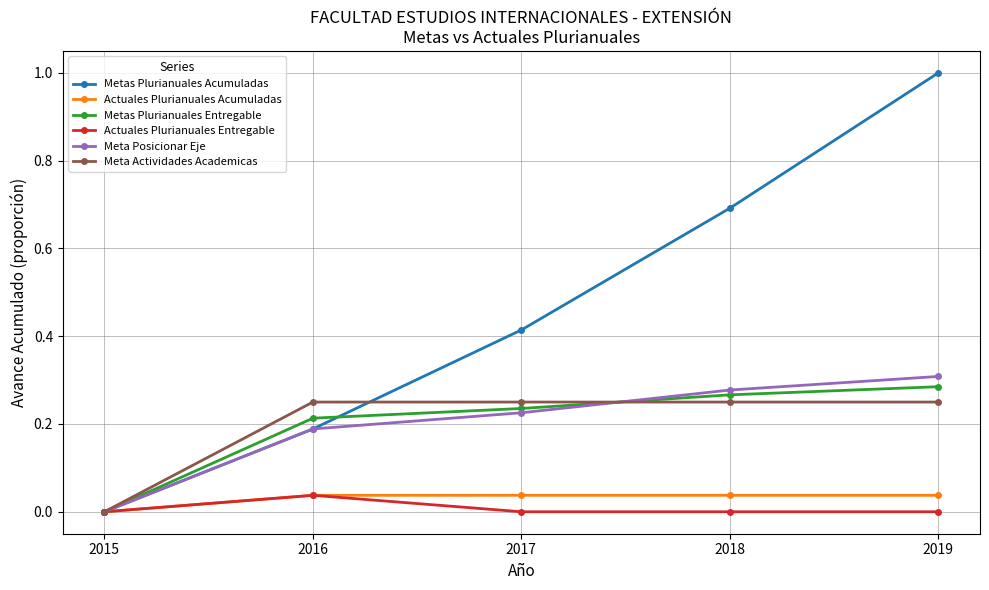

True or false: Metas Plurianuales Entregable has more than 2 points higher than both neighbors.

False